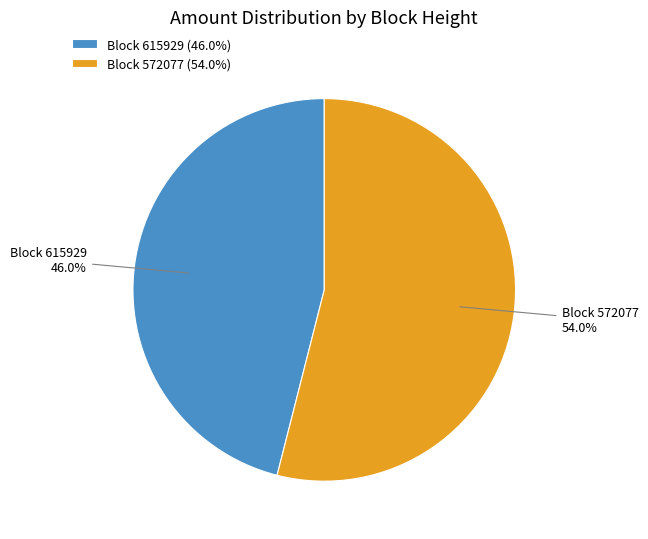

What is the total percentage of Block 615929 46.0% and Block 572077 54.0%?

100.0%